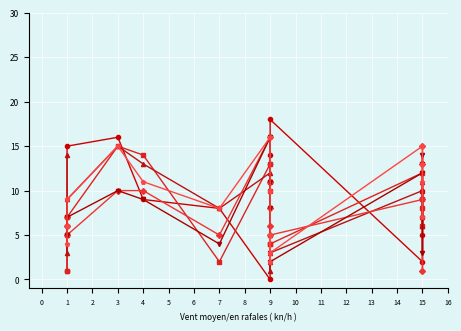

The value of Z2 at 3 is 6. True or false?

False